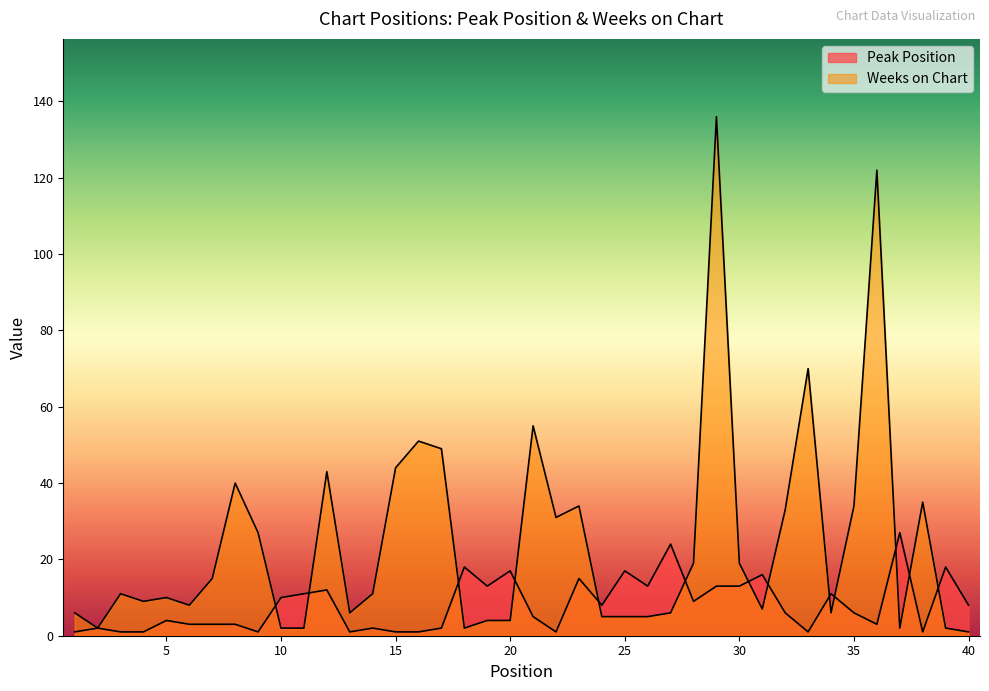

What is the value of the Weeks on Chart point at the 24th from the left?

5